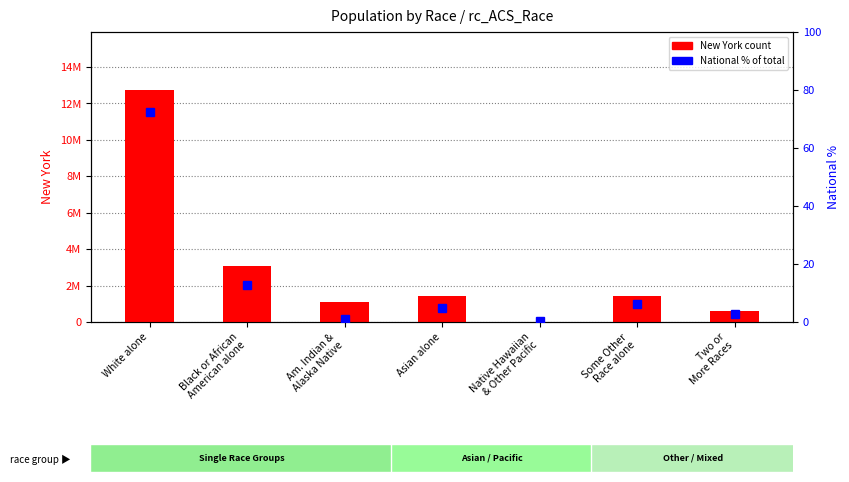

What is the lowest value of the National % of total series?

0.2